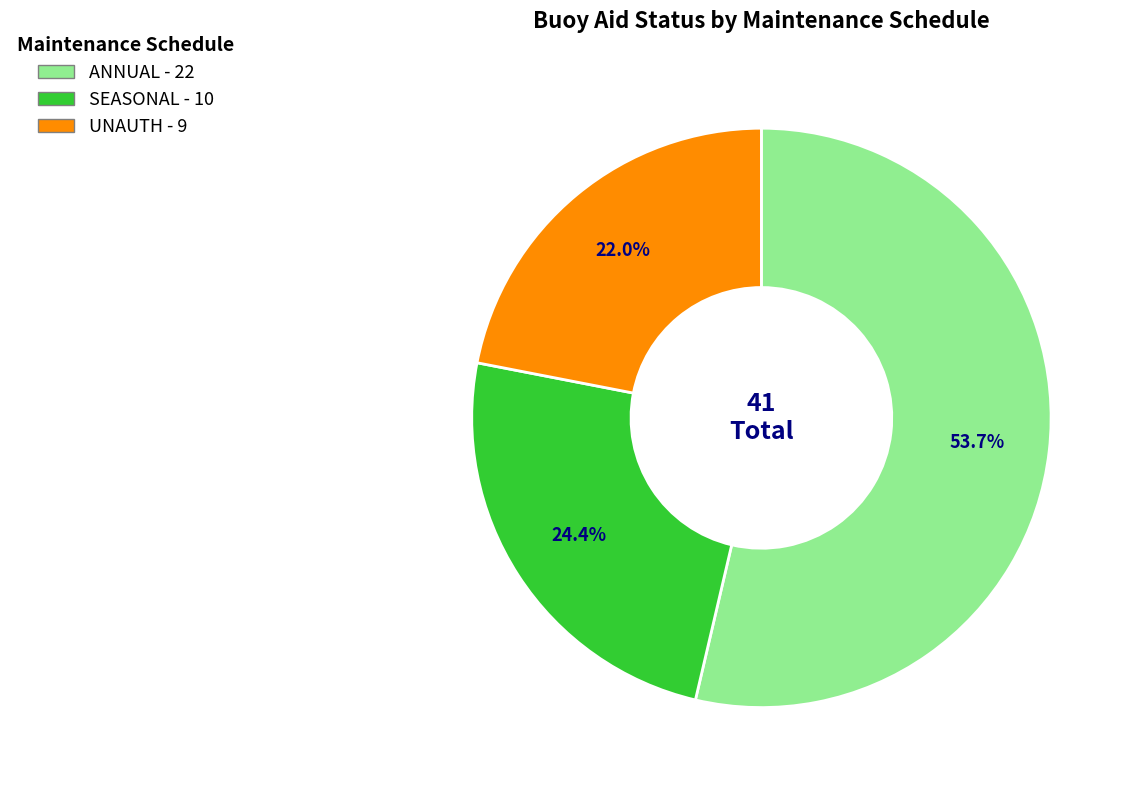

To the nearest percent, what is the combined percentage of UNAUTH and ANNUAL?

76%